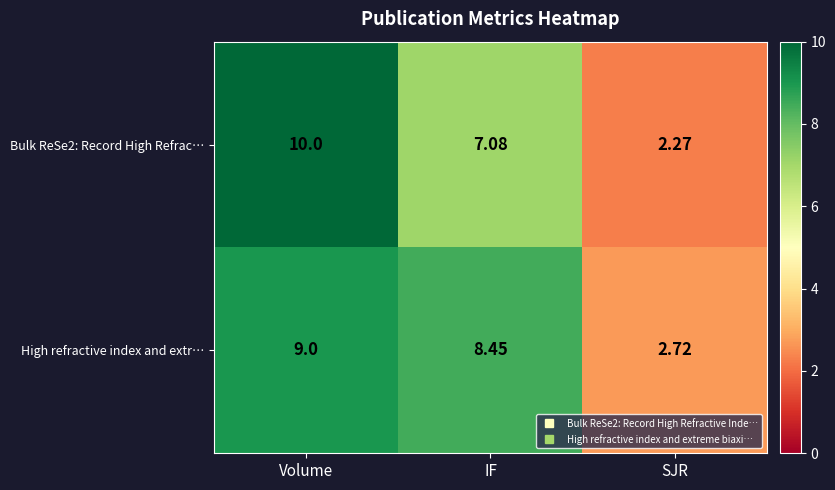

At which label is High refractive index and extr… closest to 5?

SJR